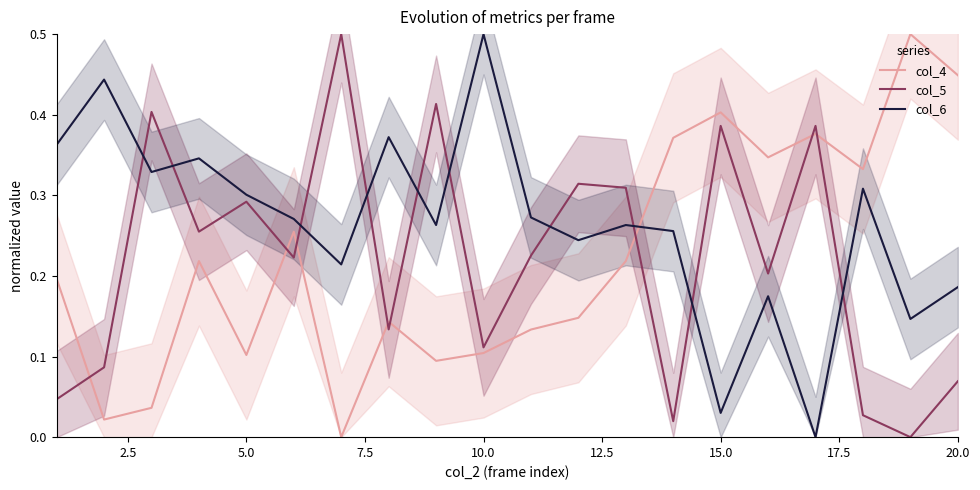

True or false: col_4 and col_6 intersect in this chart.

True